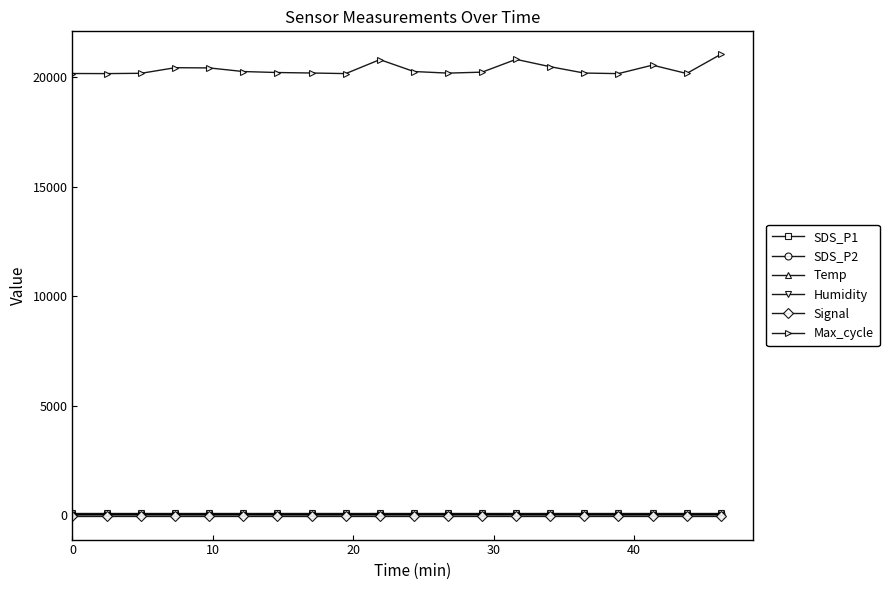

In SDS_P1, how many points are lower than both neighbors (excluding endpoints)?

4